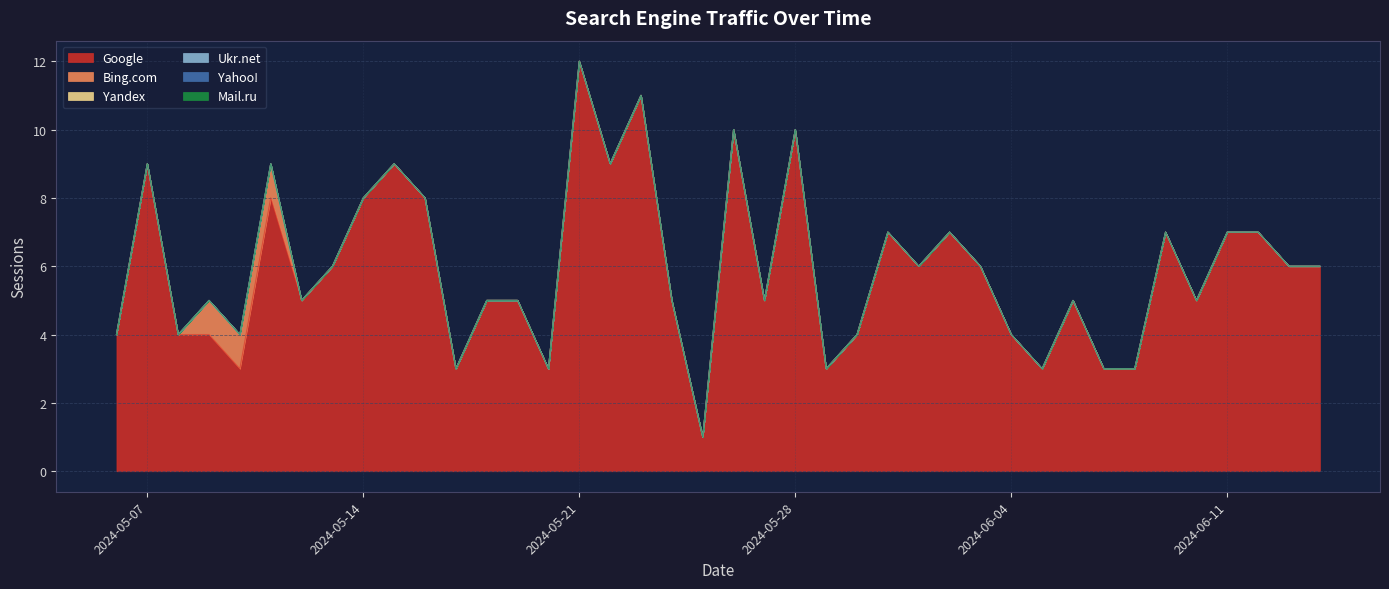

Where is Mail.ru nearest to the value 0?

2024-06-14